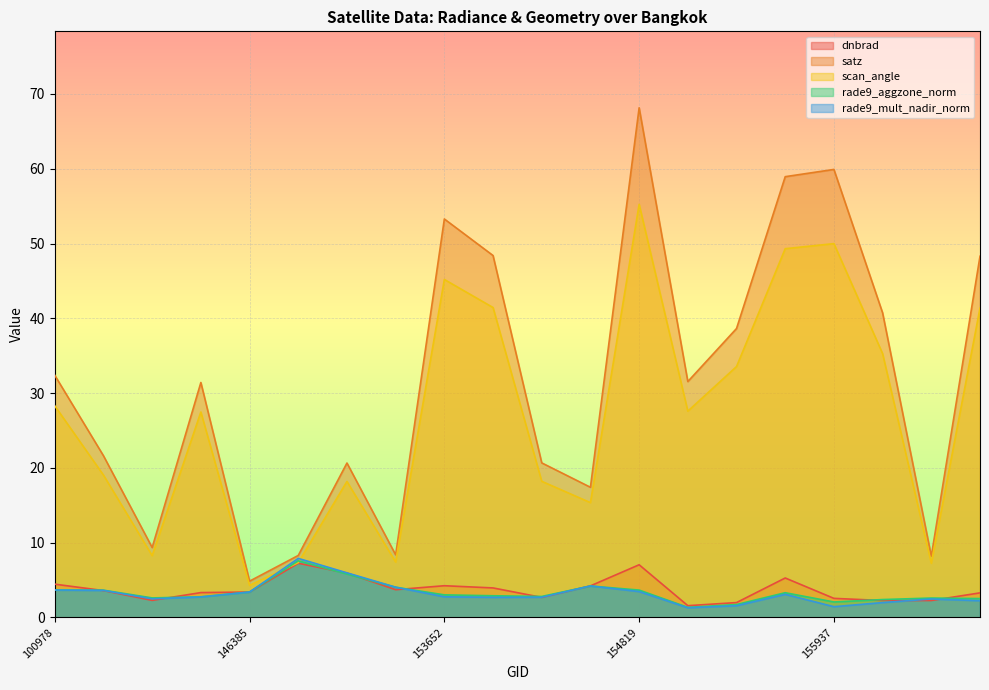

What is the sum of the rade9_aggzone_norm values at 154213 and 146385?

6.2